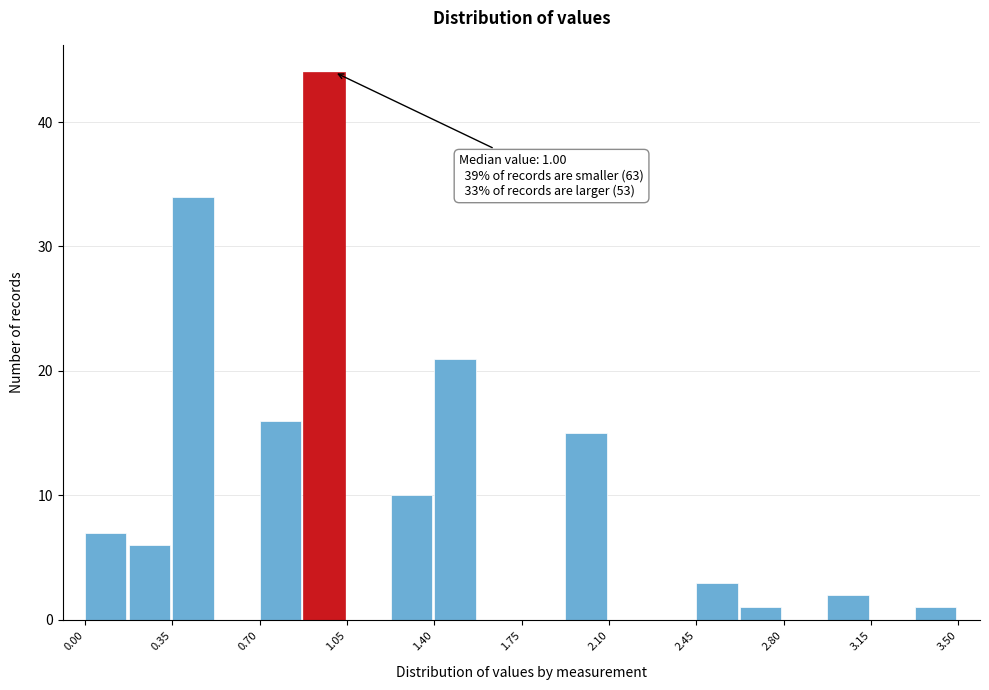

Around what value on the x-axis is the tallest bar? Give the approximate position of its centre, as read against the axis.

0.95